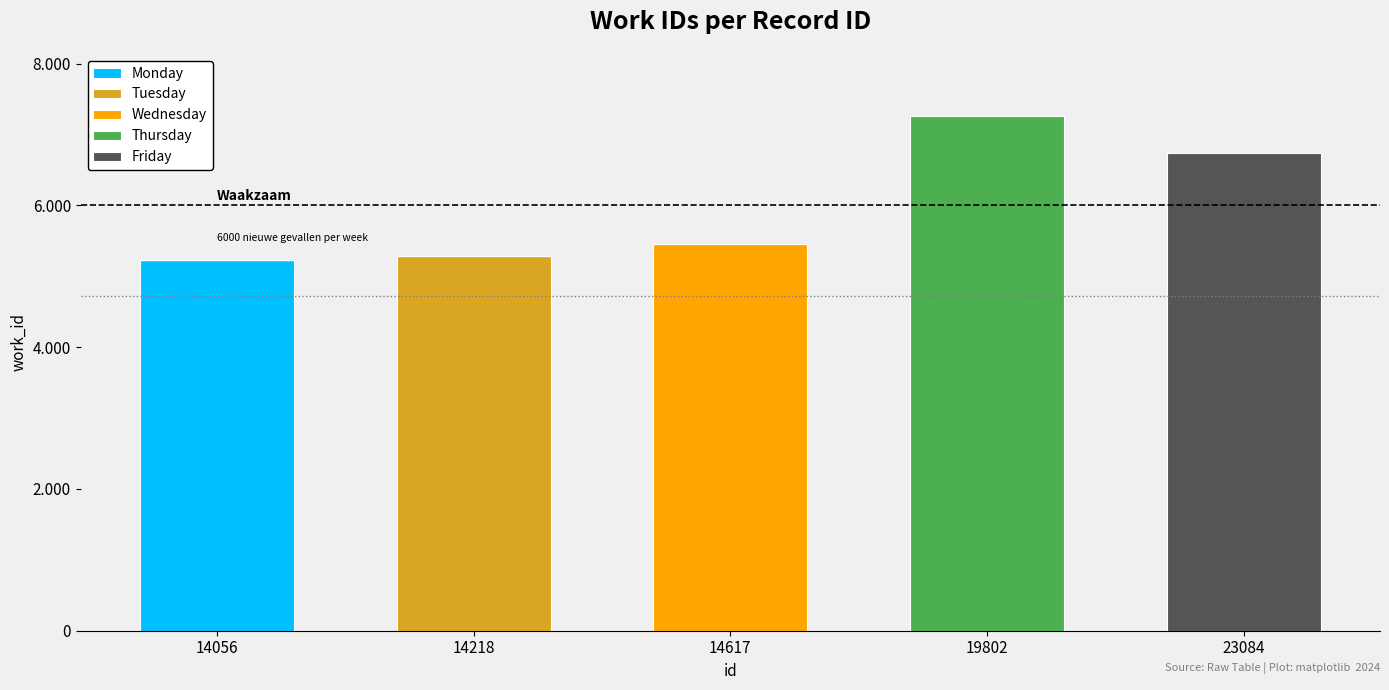

At how many categories does at least one series exceed 6692?

2